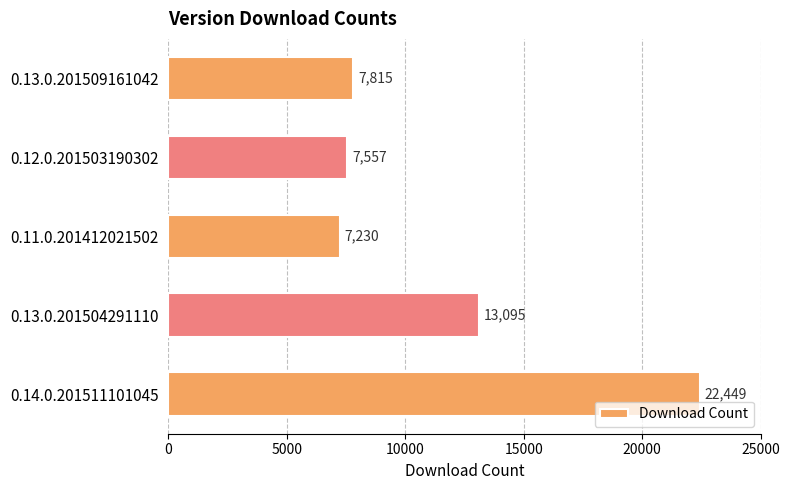

Rank the categories by value from highest to lowest.

0.14.0.201511101045, 0.13.0.201504291110, 0.13.0.201509161042, 0.12.0.201503190302, 0.11.0.201412021502